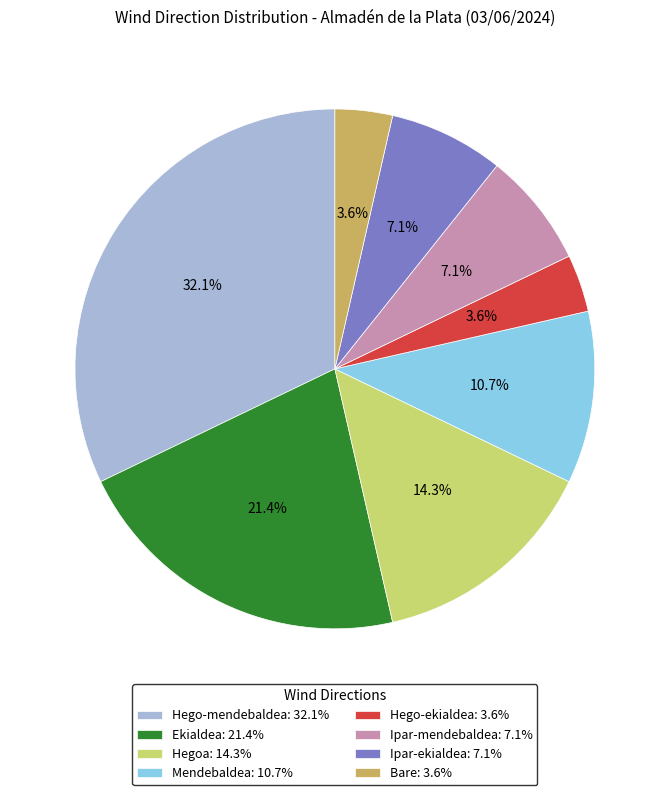

Is it true that Hegoa is 27% of the pie?

False